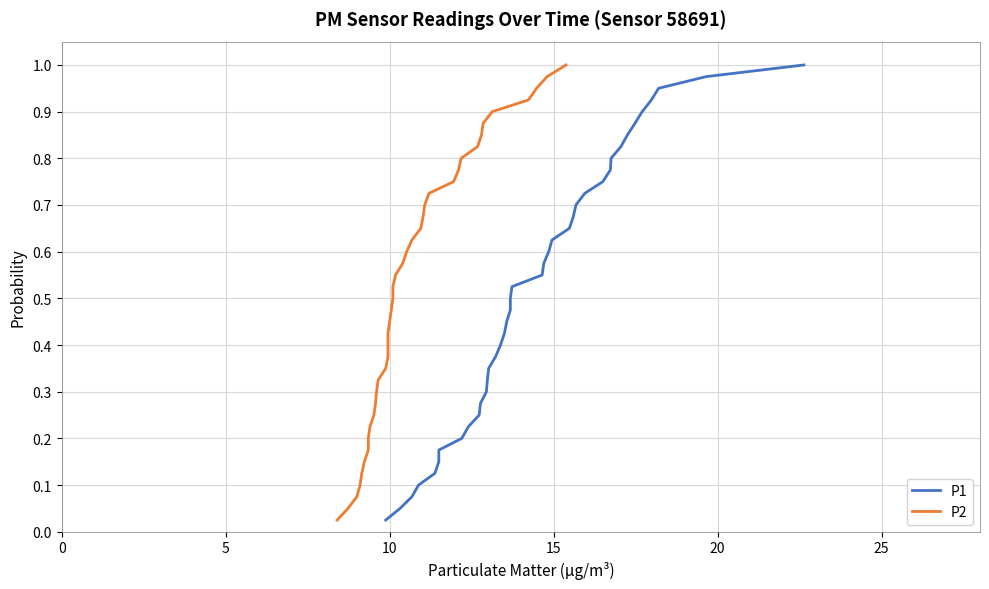

How many data points does each series have?

40